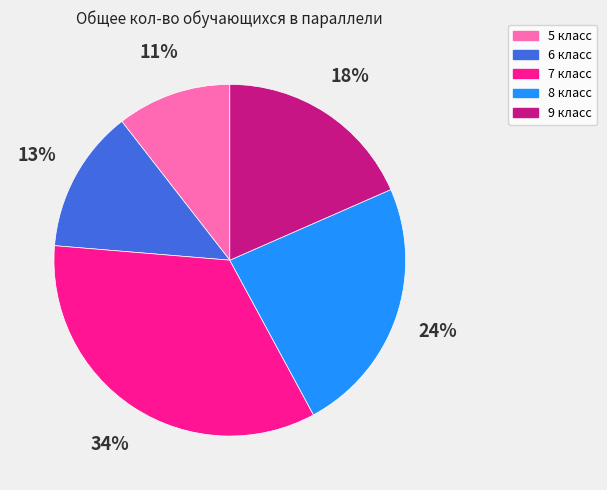

To the nearest percent, what portion does 9 класс represent?

18%